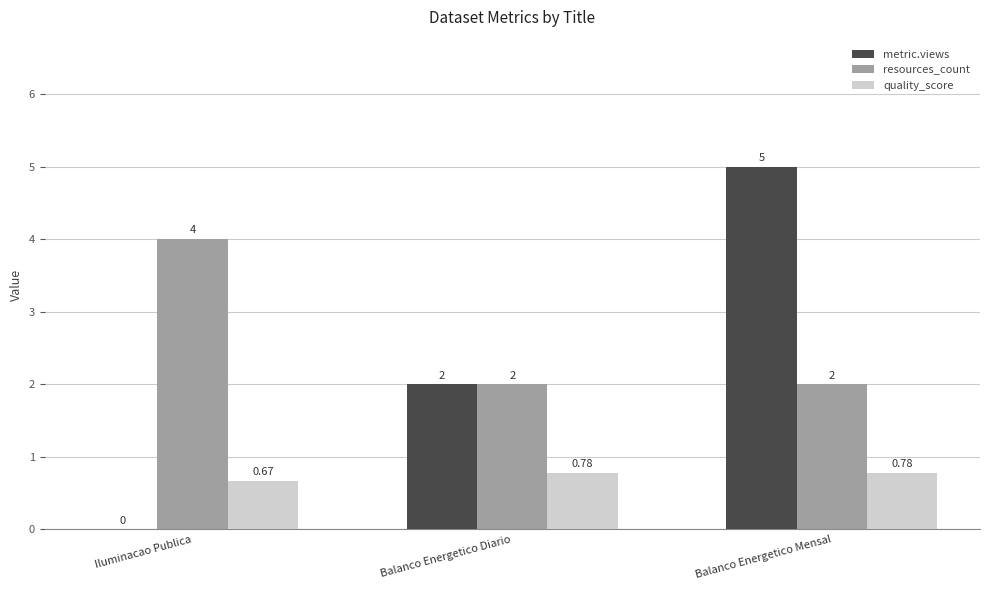

How many groups of bars are there?

3